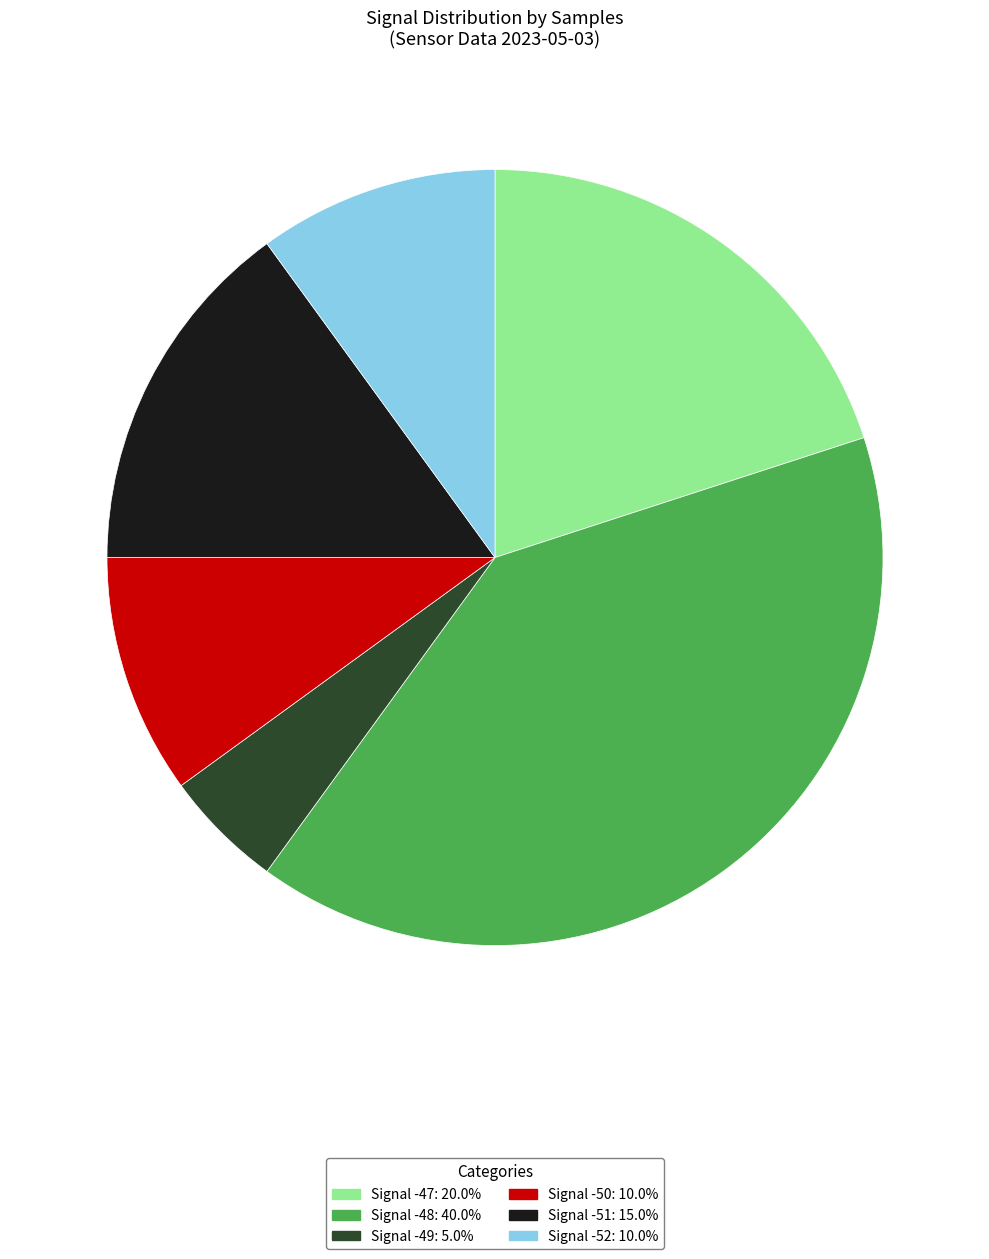

Is there any slice that represents more than half of the pie?

No